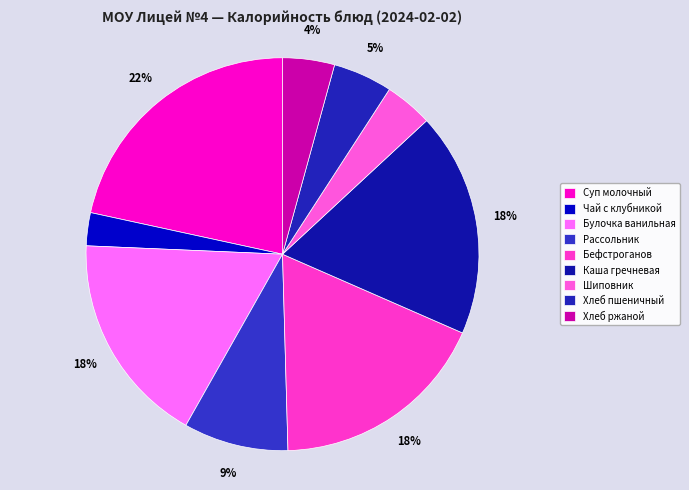

Is there a majority slice in this chart?

No